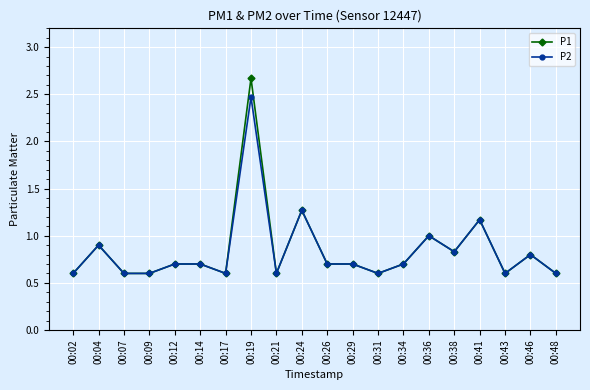

How many lines are shown in the chart?

2